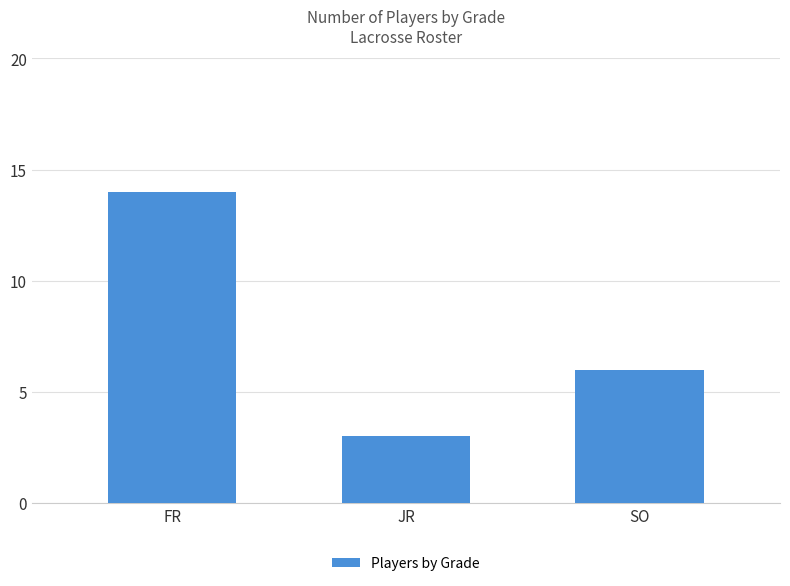

The value at FR is 20. True or false?

False